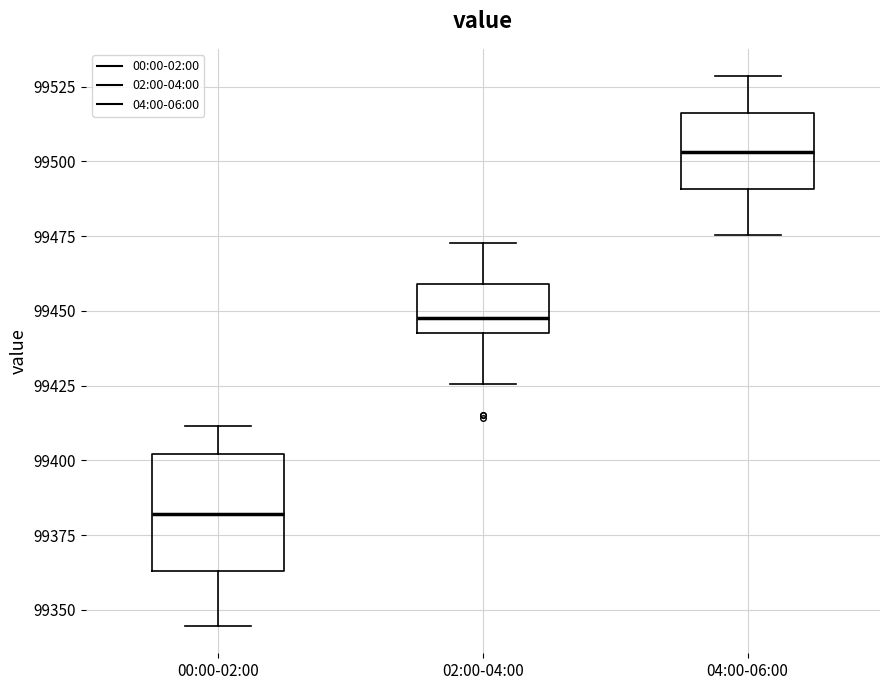

Reading left to right, read every box against the y-axis: the position of its median line, the range the box covers, and the ends of its whiskers. The values are not printed on the chart, so give them approximately, as read against the axis.

00:00-02:00: median 99380, box 99365 to 99400, whiskers 99345 to 99410
02:00-04:00: median 99450, box 99440 to 99460, whiskers 99425 to 99475
04:00-06:00: median 99505, box 99490 to 99515, whiskers 99475 to 99530